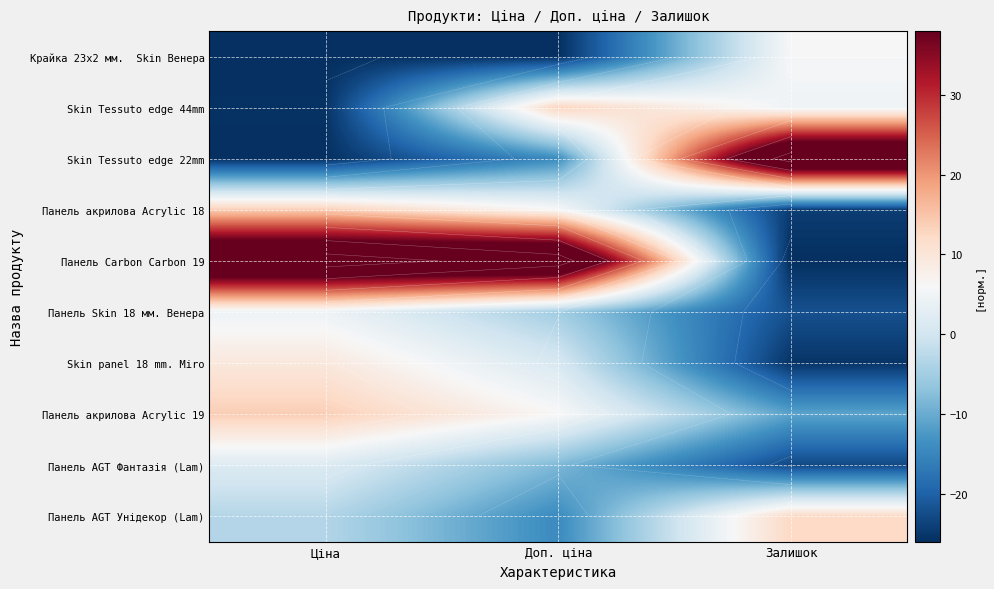

At which category does the chart reach its peak across all series?

Залишок